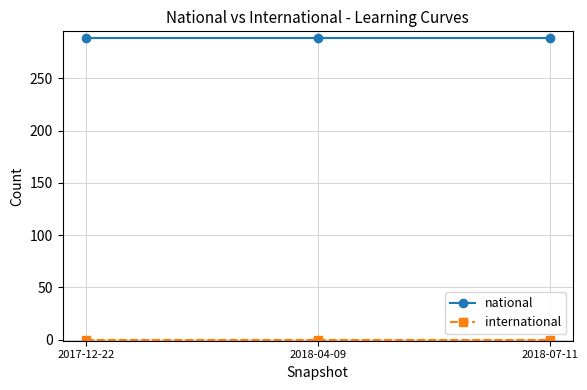

Which has a higher value, 2017-12-22 or 2018-04-09?

2017-12-22